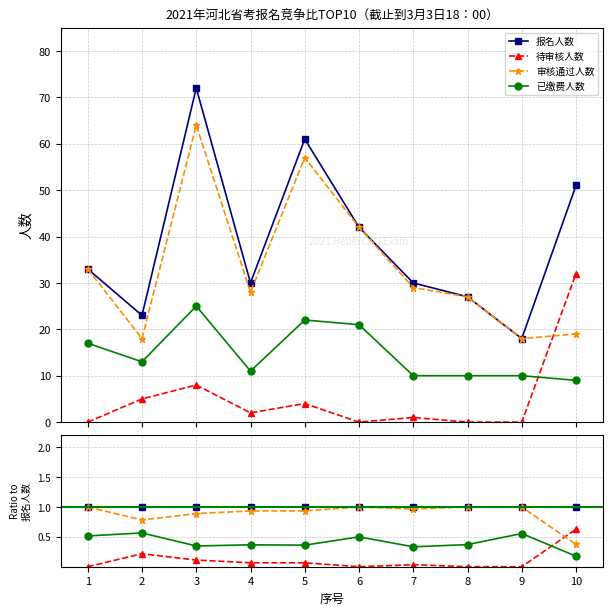

Between 8 and 10, which is larger?

8